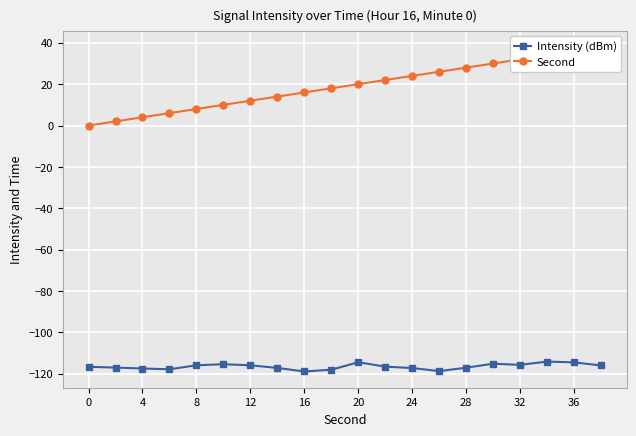

How many lines are shown in the chart?

2